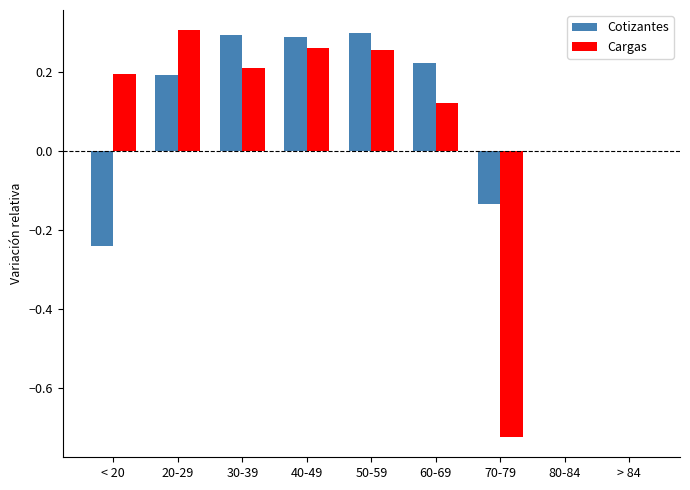

True or false: Cotizantes has a value of -0.4 at < 20.

False